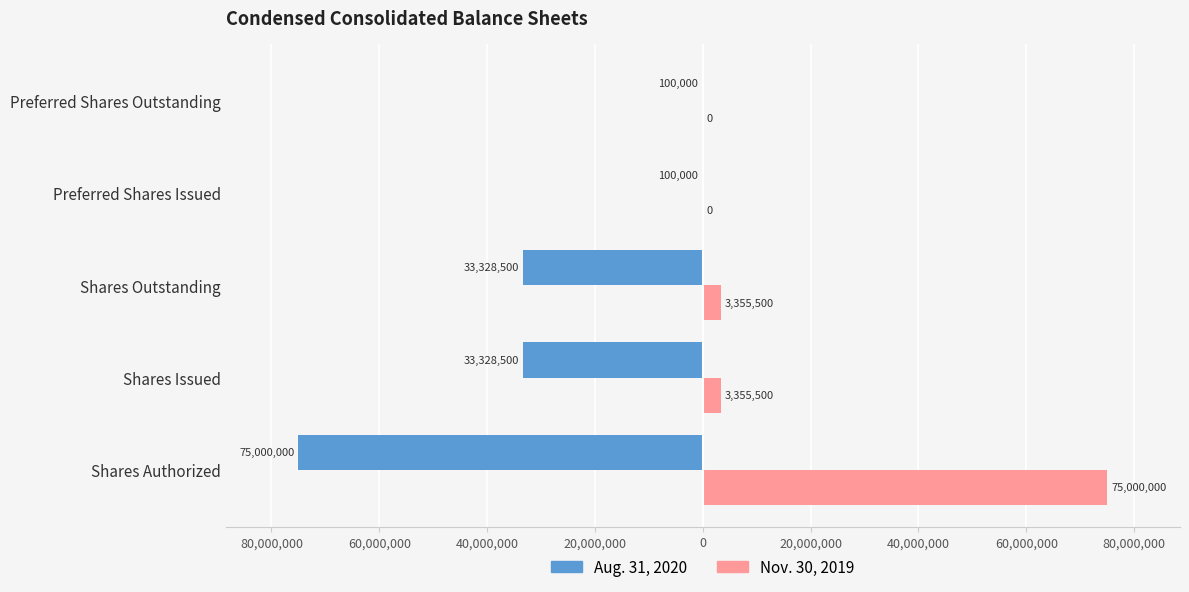

What are all the series names shown in the legend?

Aug. 31, 2020, Nov. 30, 2019